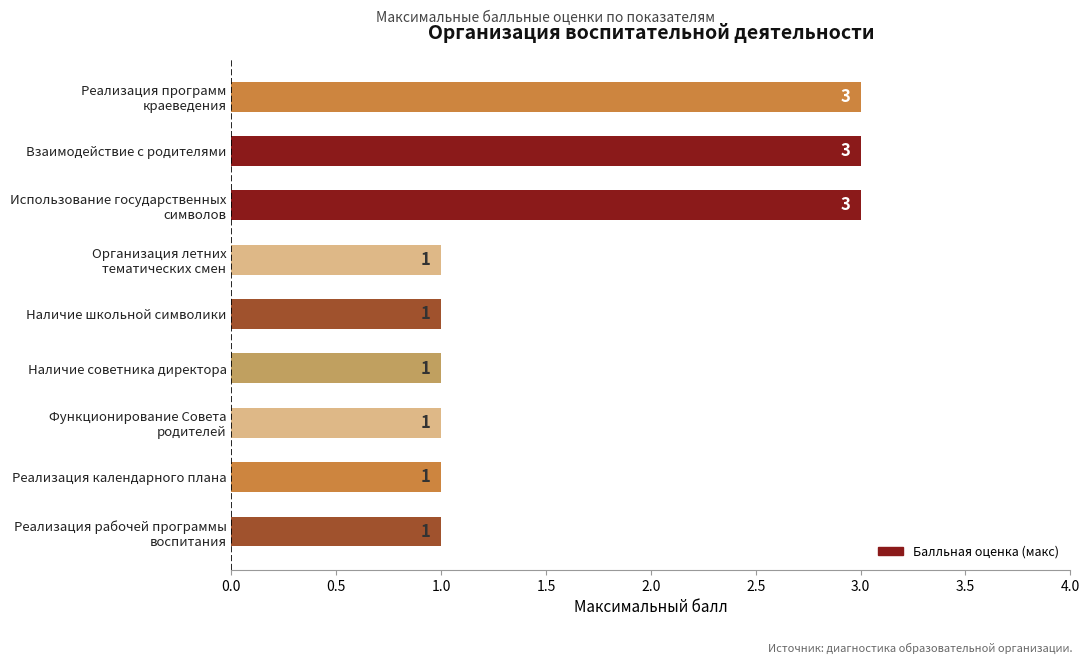

What is the change in value from Наличие советника директора to Взаимодействие с родителями?

+2